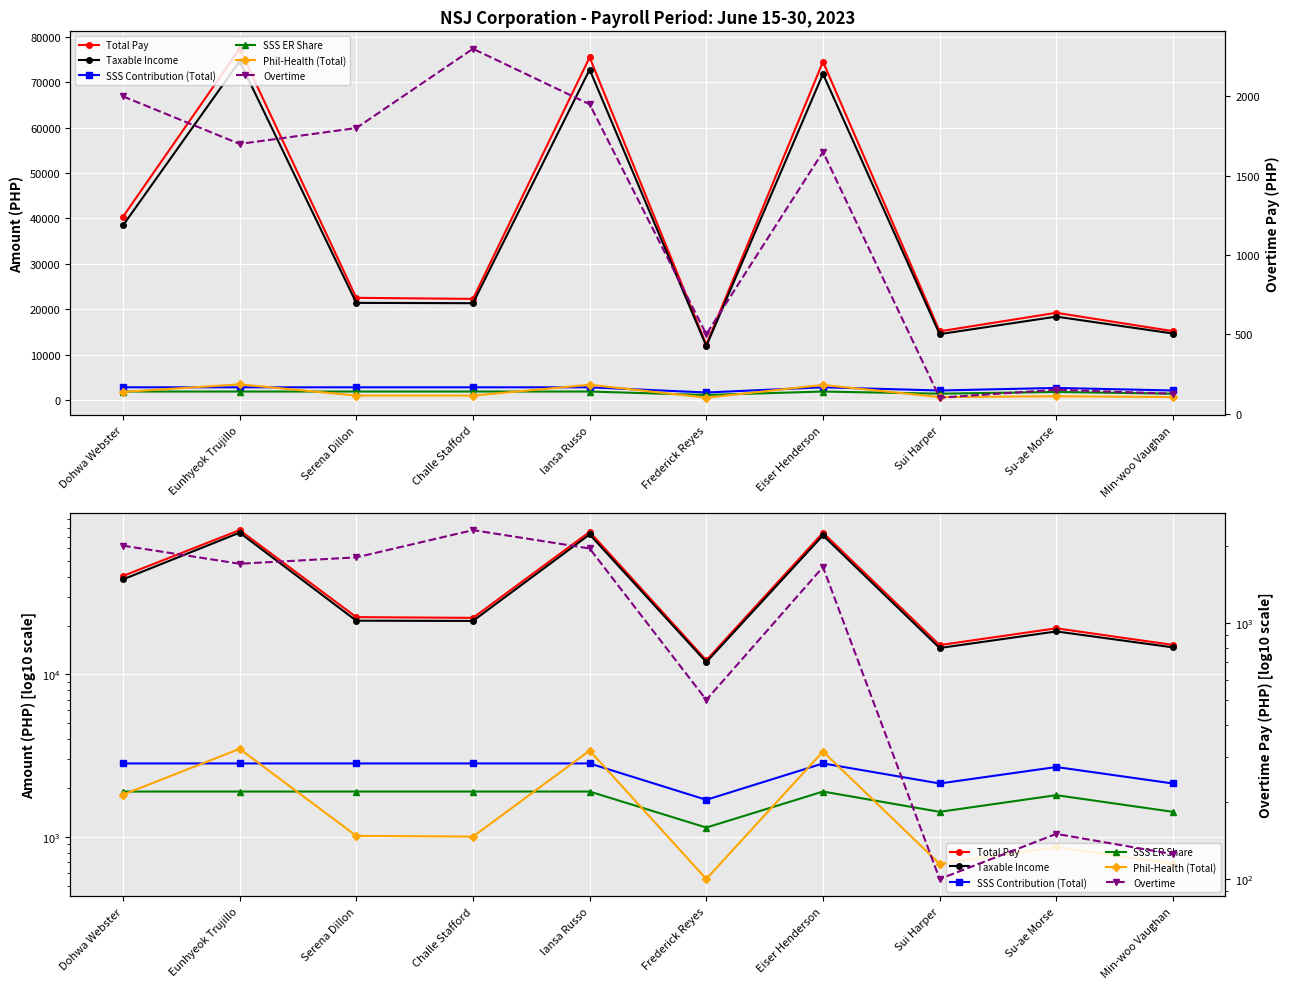

Which series has the widest spread of values?

Total Pay